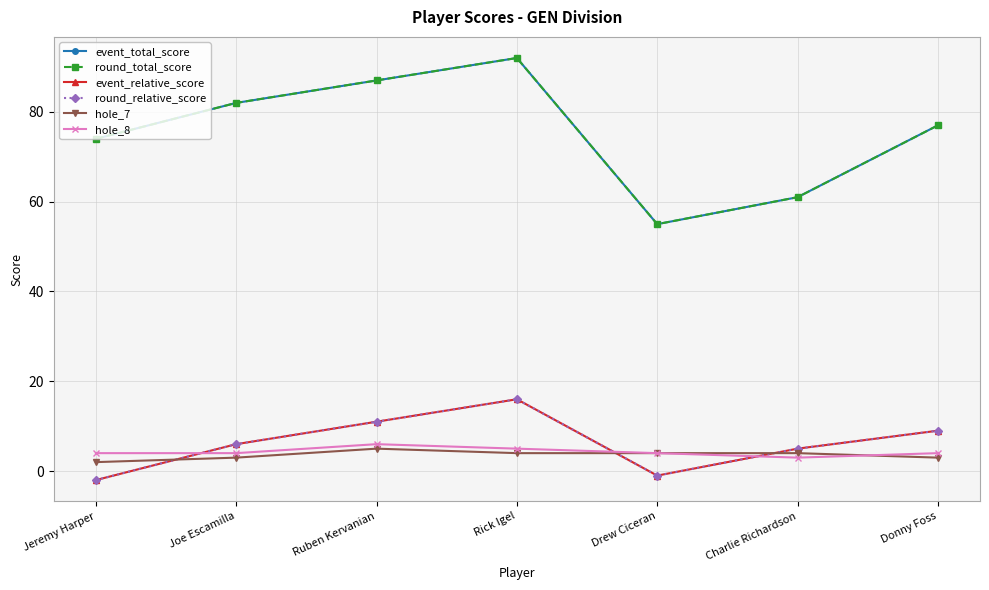

What is the sum of all event_relative_score values?

44